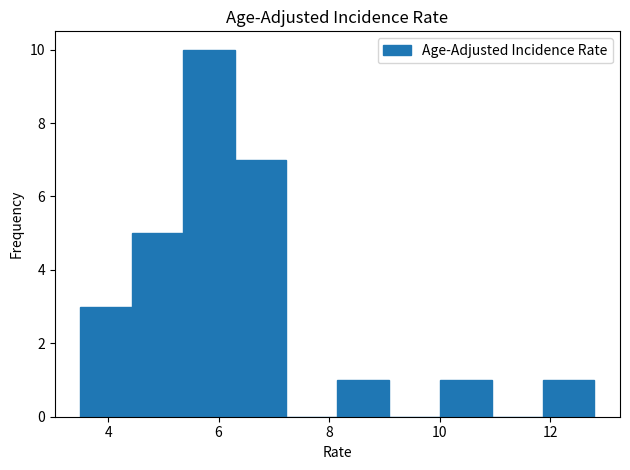

Which range on the x-axis has the tallest bar?

5.4 to 6.2